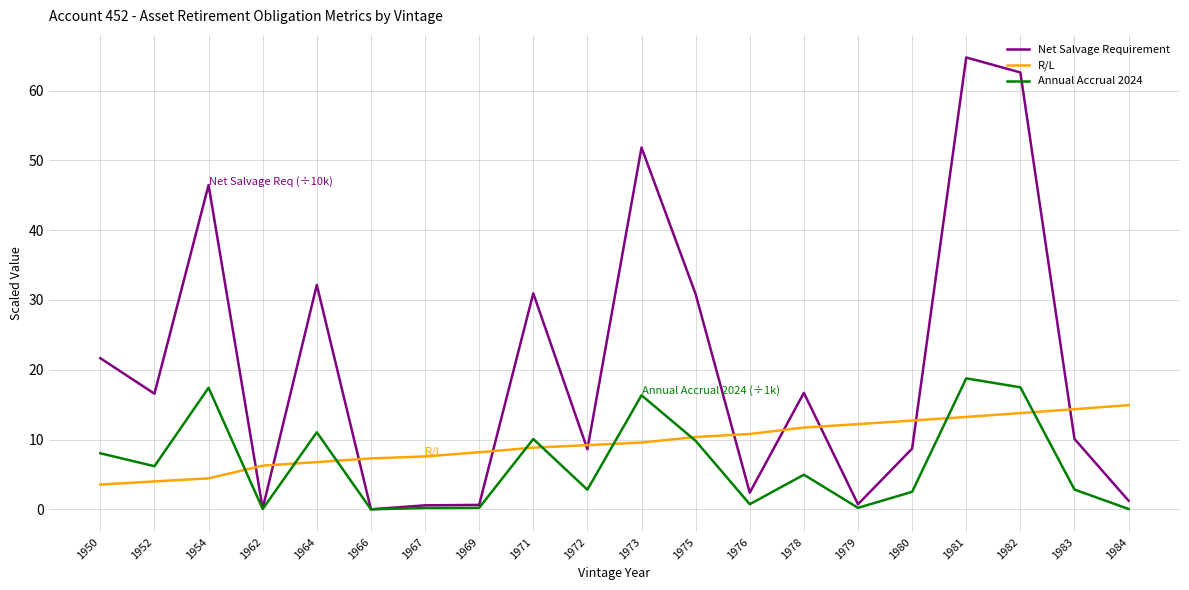

At which category does Annual Accrual 2024 reach its first local valley?

1952